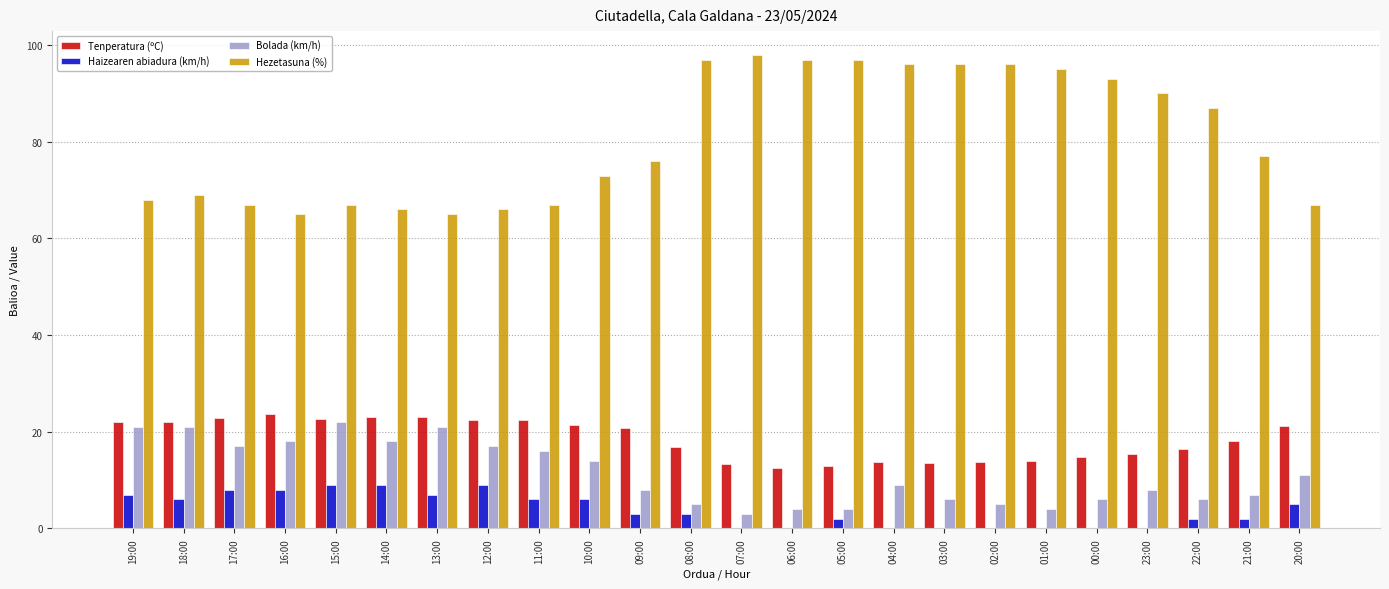

What is the sum of all Haizearen abiadura (km/h) values?

92.0